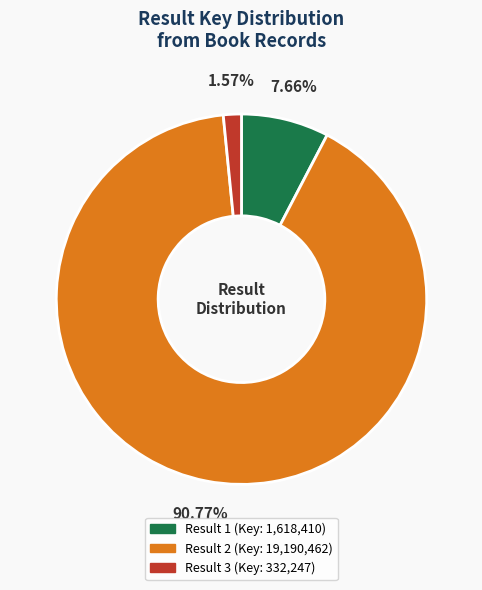

Is there a majority slice in this chart?

Yes